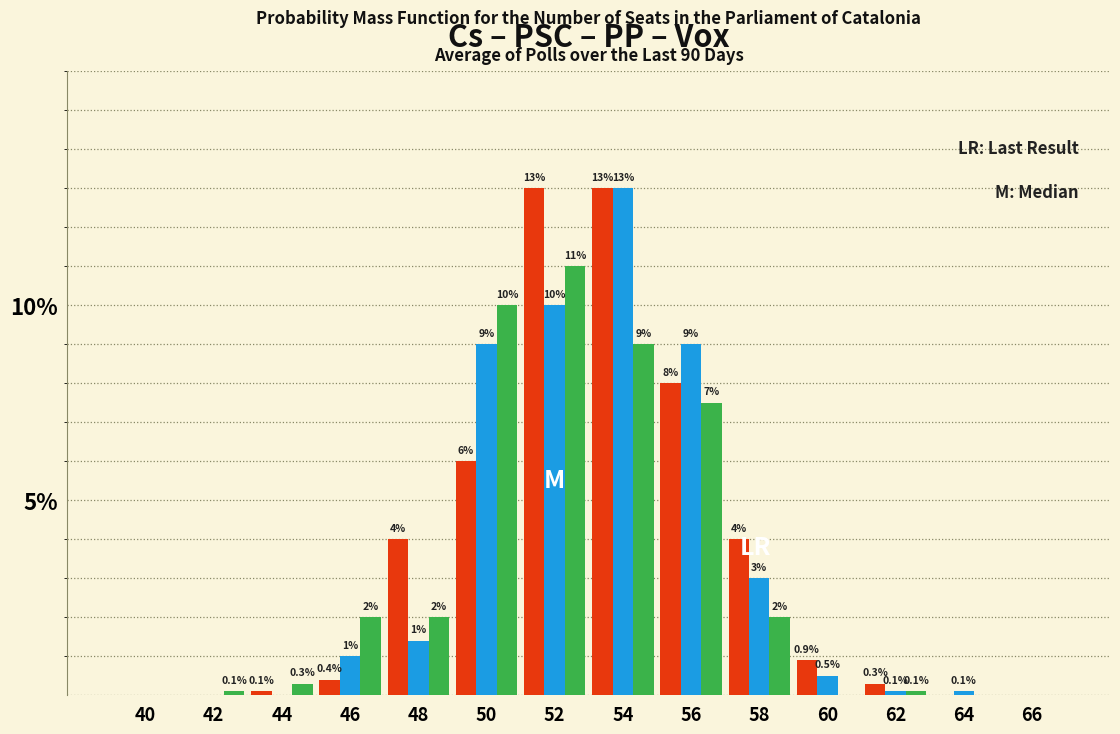

Reading right to left, list all the values displayed in this chart.

Cs: 66=0.0	64=0.0	62=0.3	60=0.9	58=4.0	56=8.0	54=13.0	52=13.0	50=6.0	48=4.0	46=0.4	44=0.1	42=0.0	40=0.0
PSC: 66=0.0	64=0.1	62=0.1	60=0.5	58=3.0	56=9.0	54=13.0	52=10.0	50=9.0	48=1.4	46=1.0	44=0.0	42=0.0	40=0.0
PP: 66=0.0	64=0.0	62=0.1	60=0.0	58=2.0	56=7.5	54=9.0	52=11.0	50=10.0	48=2.0	46=2.0	44=0.3	42=0.1	40=0.0